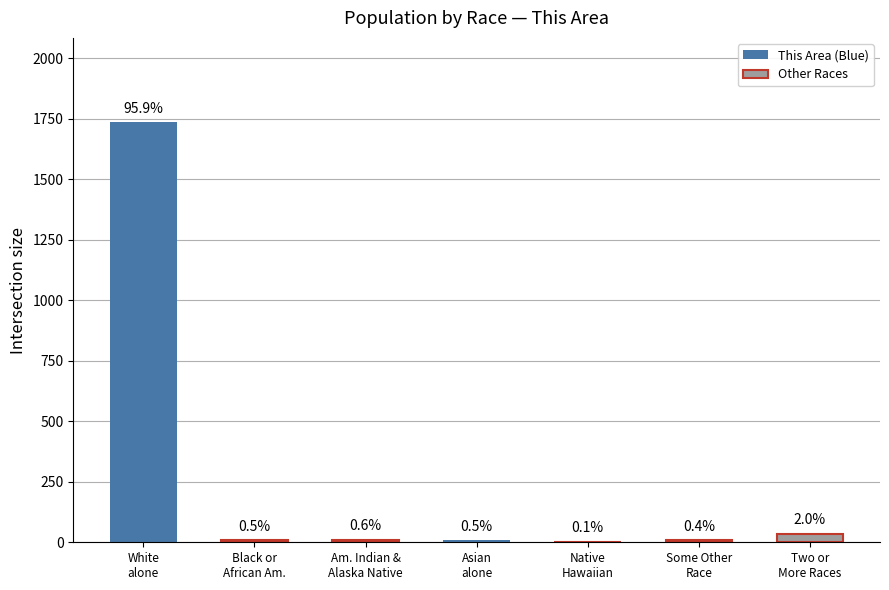

What is the sum of all values?

1811